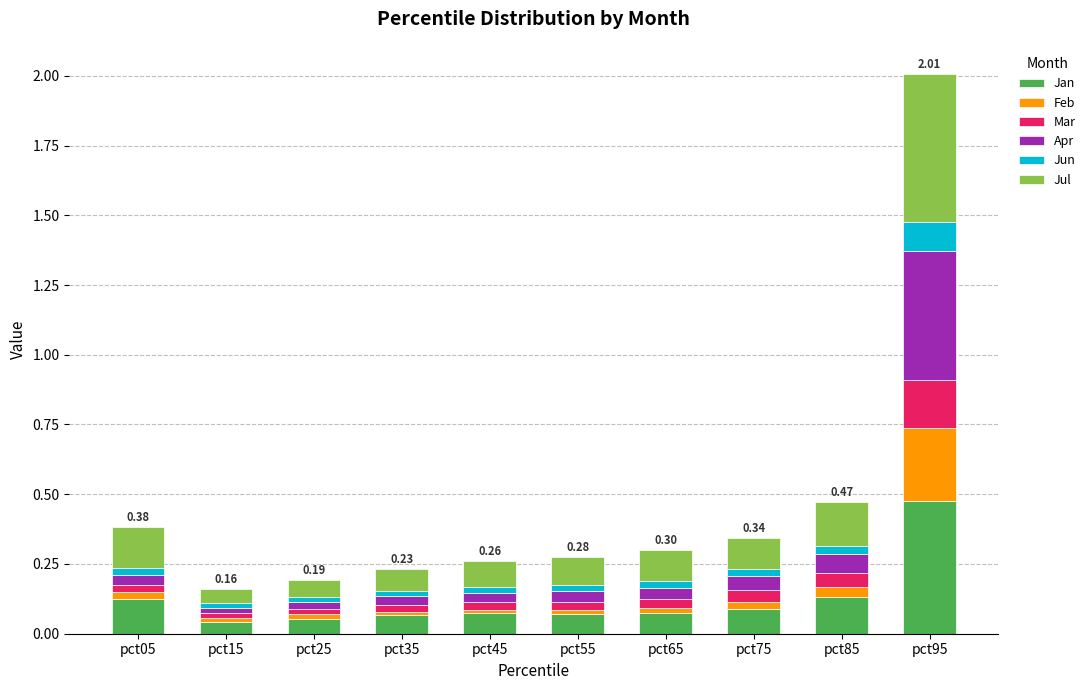

What is the sum of all Jan values?

1.2